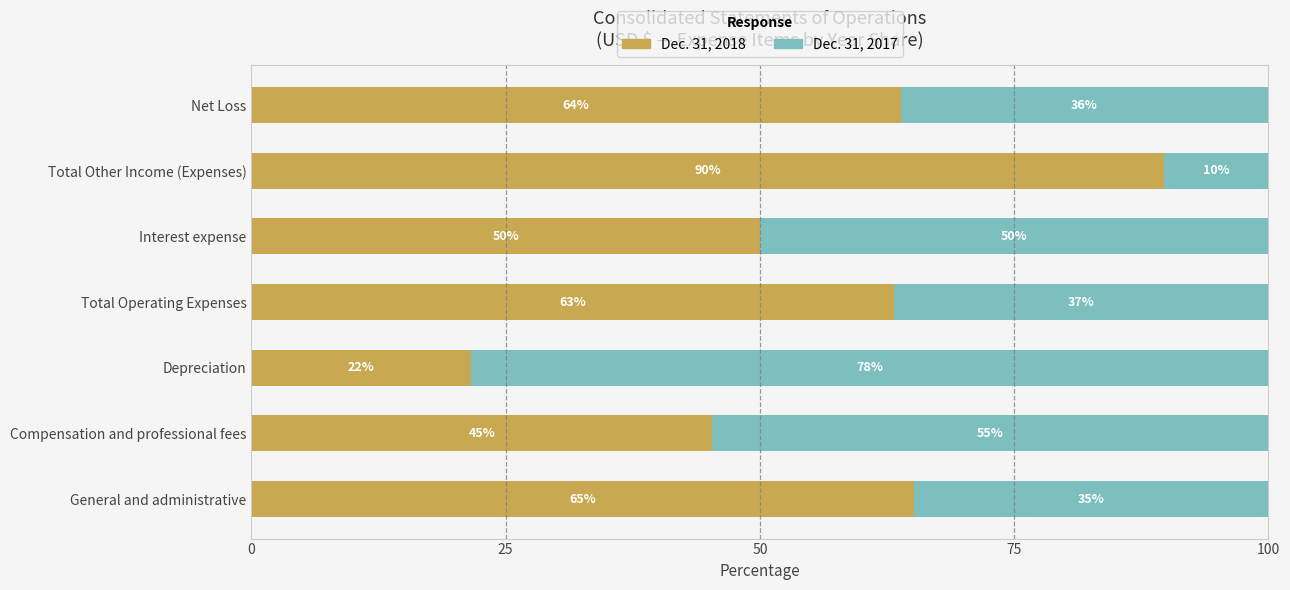

Is it true that Dec. 31, 2018 equals 5.1 at Depreciation?

False